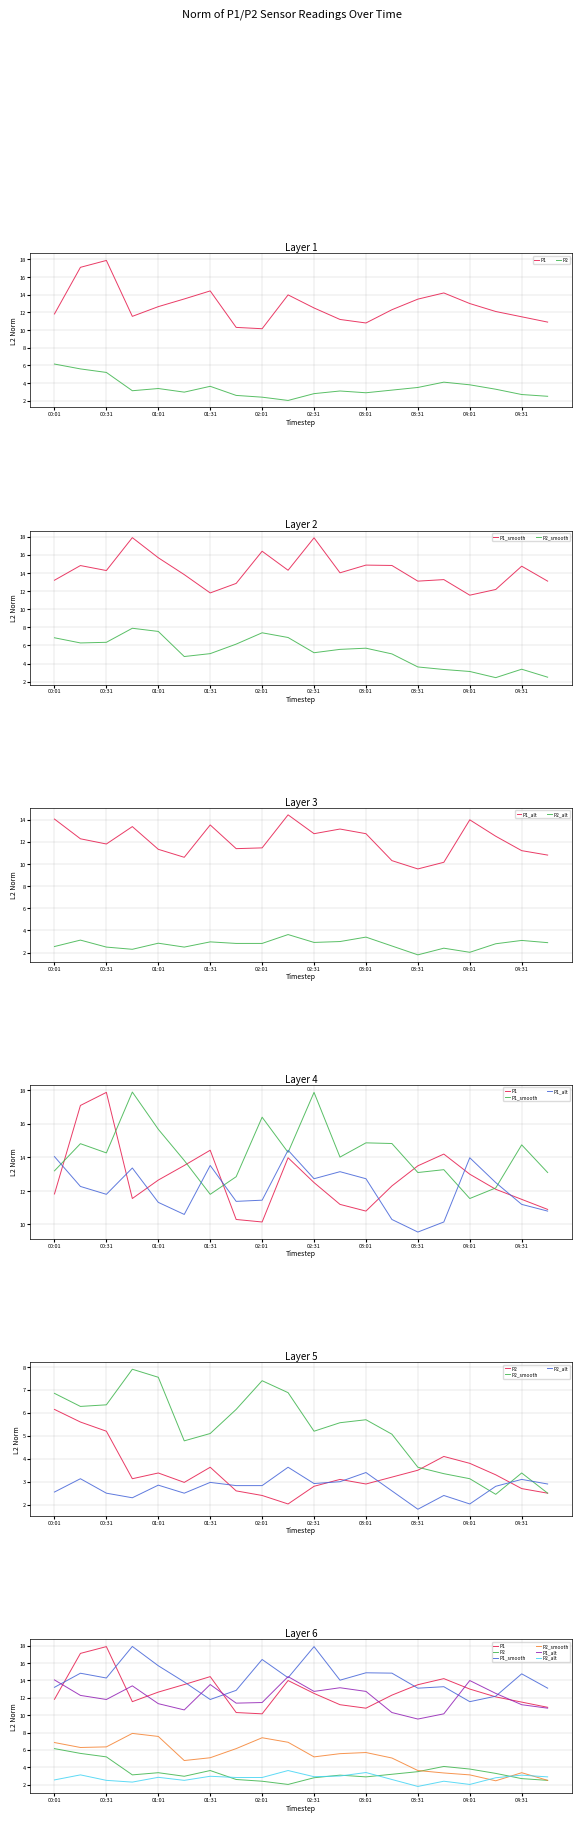

Where is P2_smooth nearest to the value 5?

13